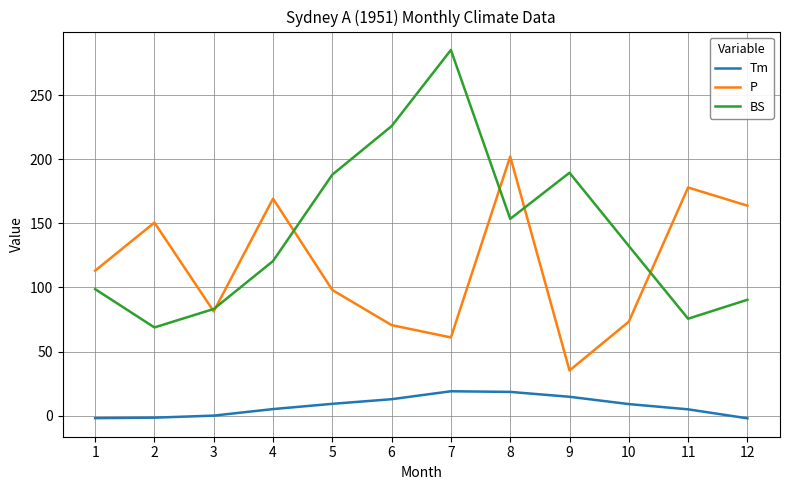

Count the number of categories in the chart.

12